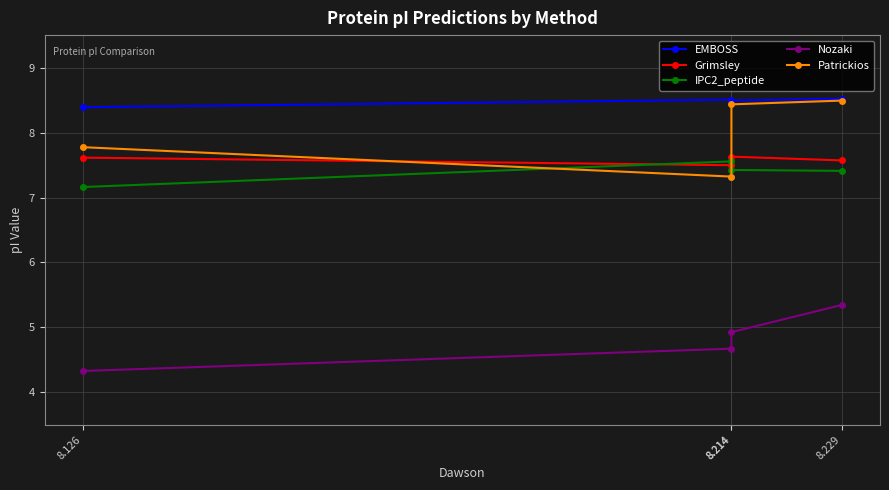

True or false: Patrickios has a value of 13.4 at 8.126.

False